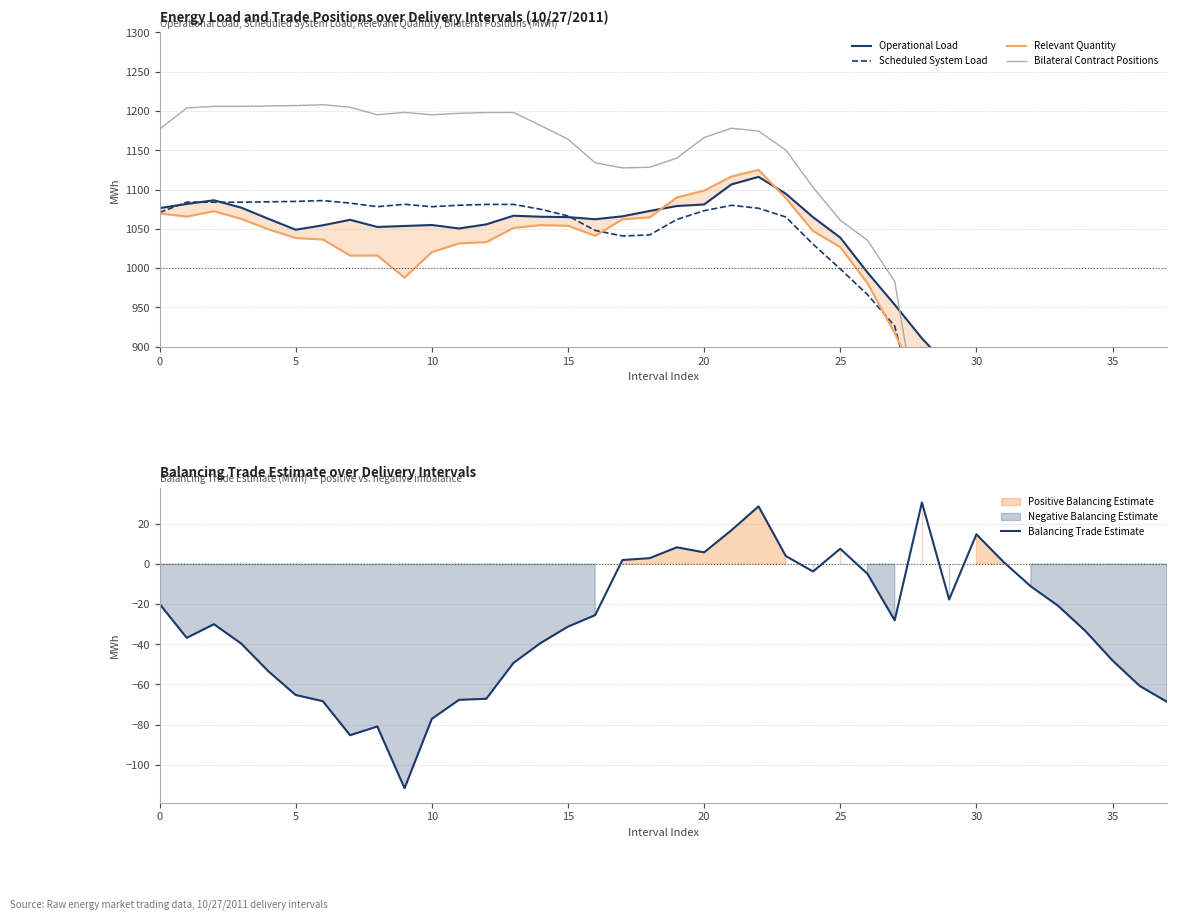

At which category is the sum across all series the highest?

22